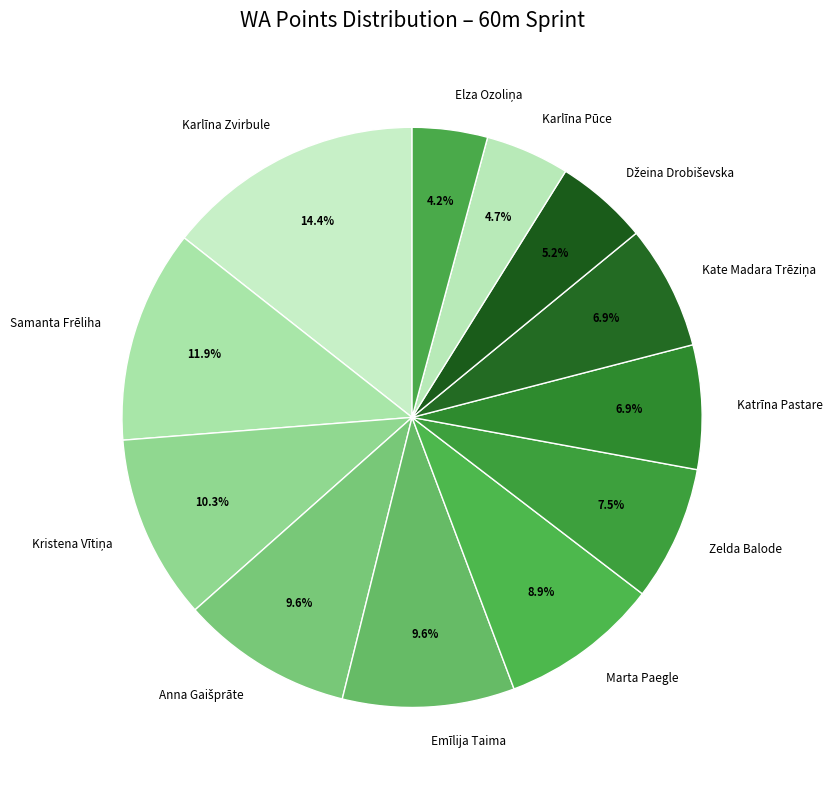

What is the ratio of the value at Karlīna Zvirbule to the value at Karlīna Pūce?

3.1